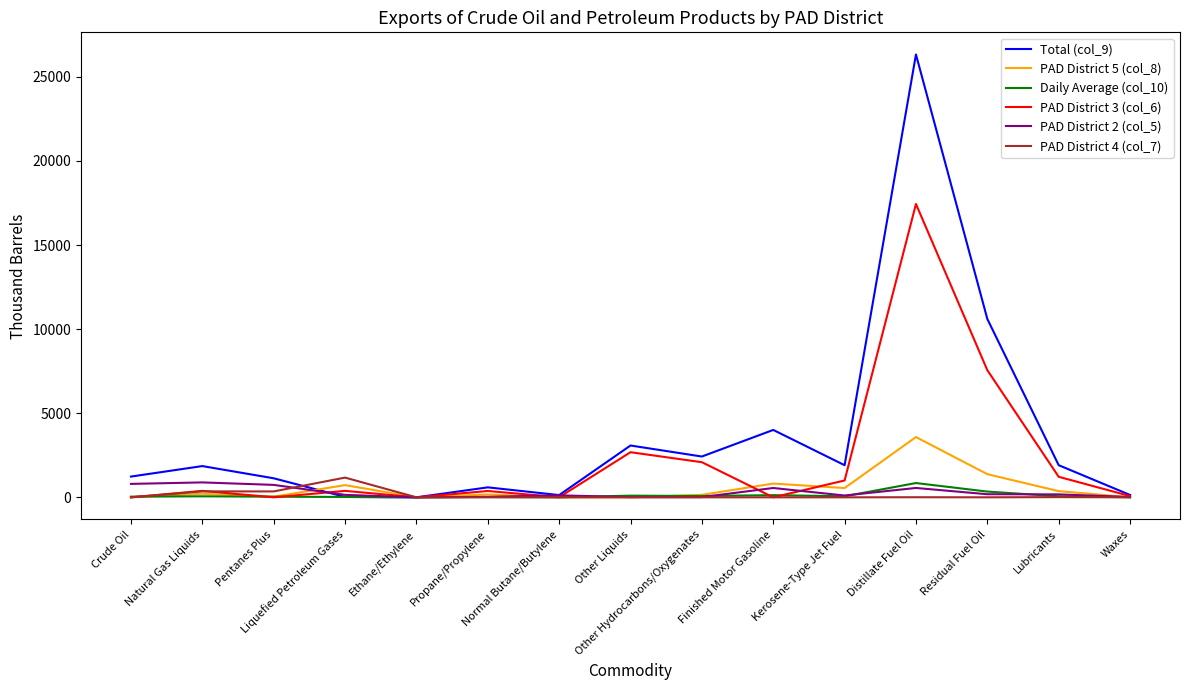

How many lines are shown in the chart?

6